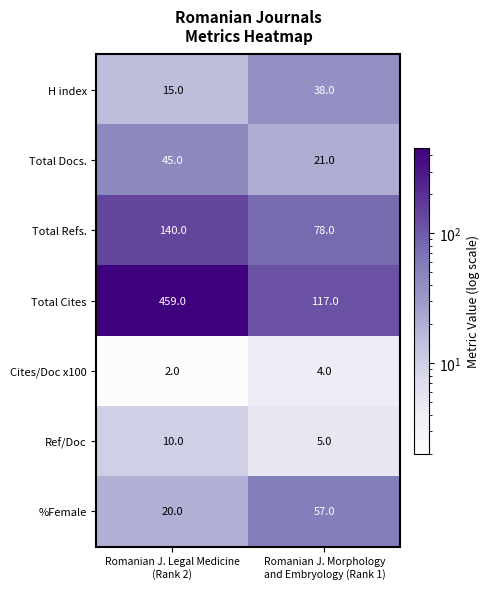

What is the difference between the highest and lowest values at Romanian J. Legal Medicine
(Rank 2)?

457